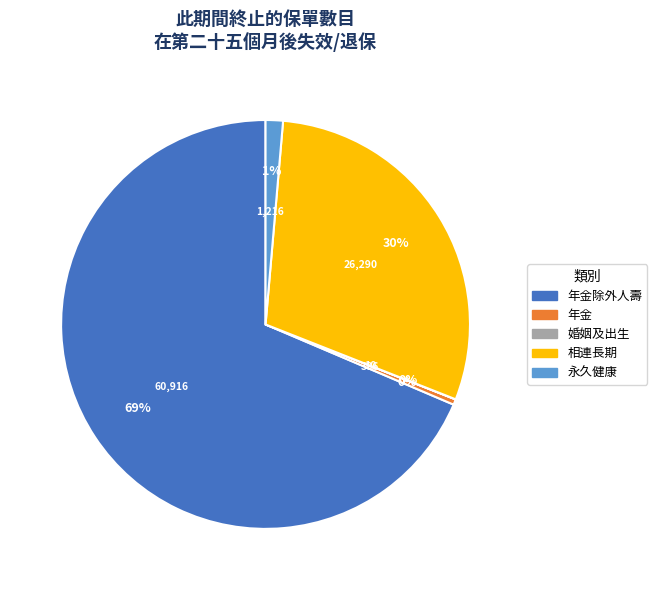

Does any single category account for the majority?

Yes